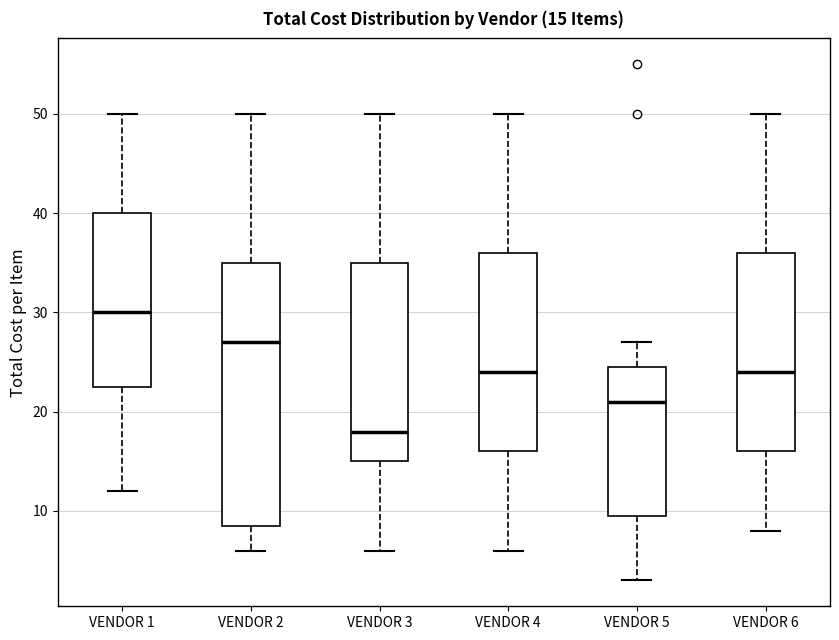

Which box is the tallest, from its lower edge to its upper edge?

VENDOR 2